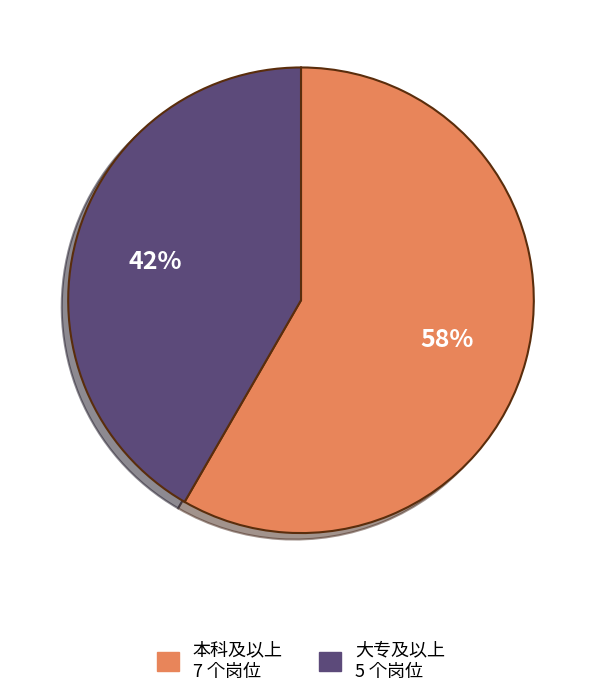

Which slice is the smallest?

大专及以上